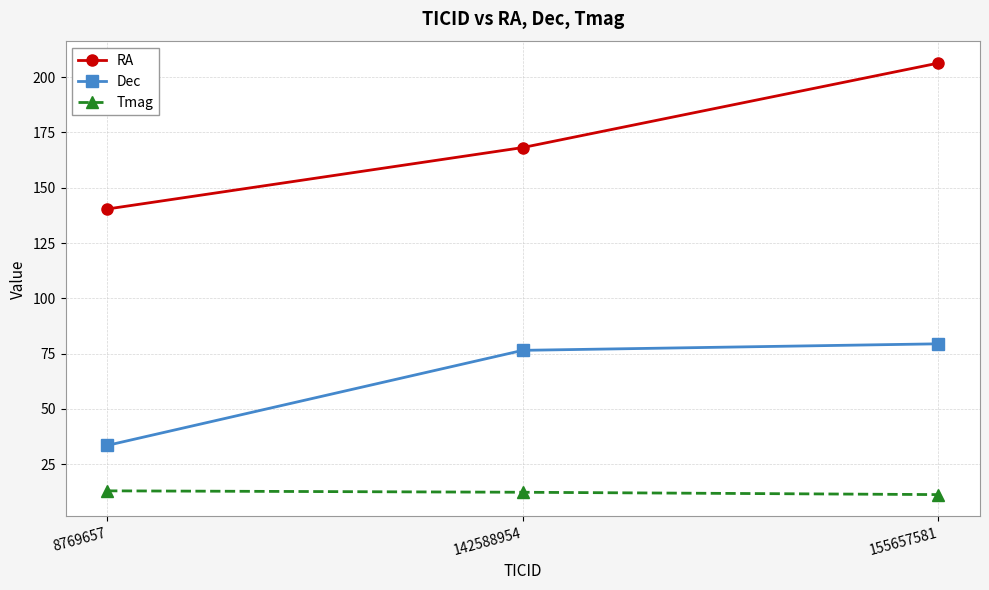

At which category is the sum across all series the highest?

155657581